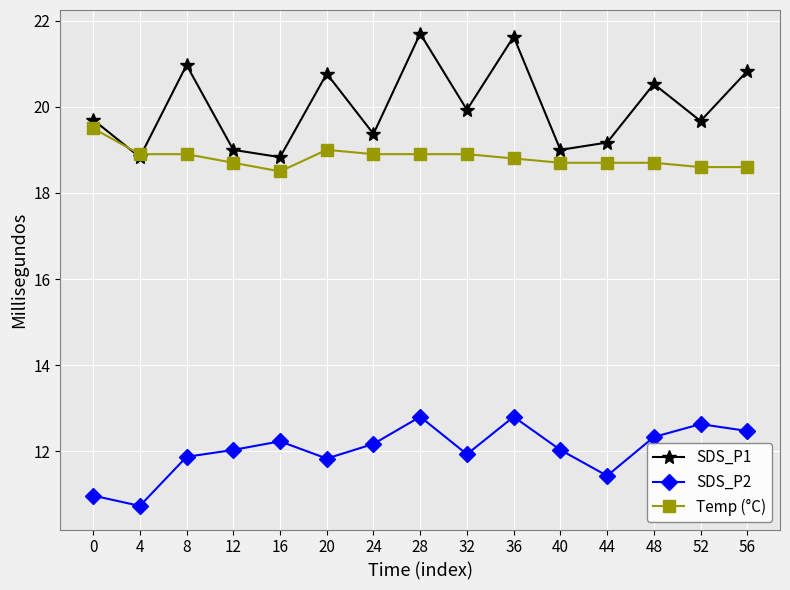

Which series changed the most between 4 and 52?

SDS_P2